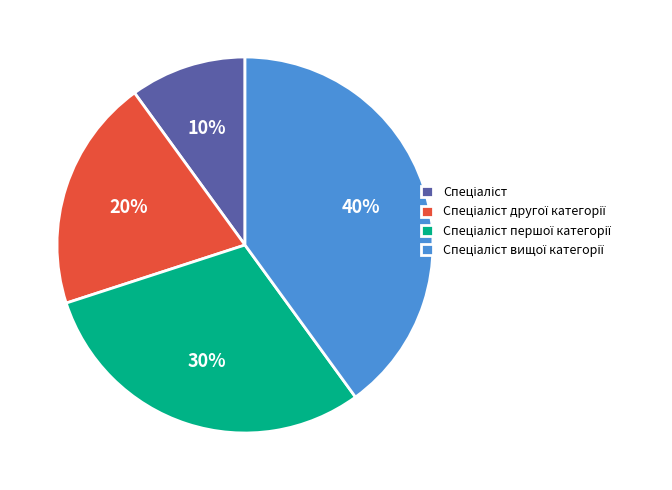

How many slices are in this pie chart?

4